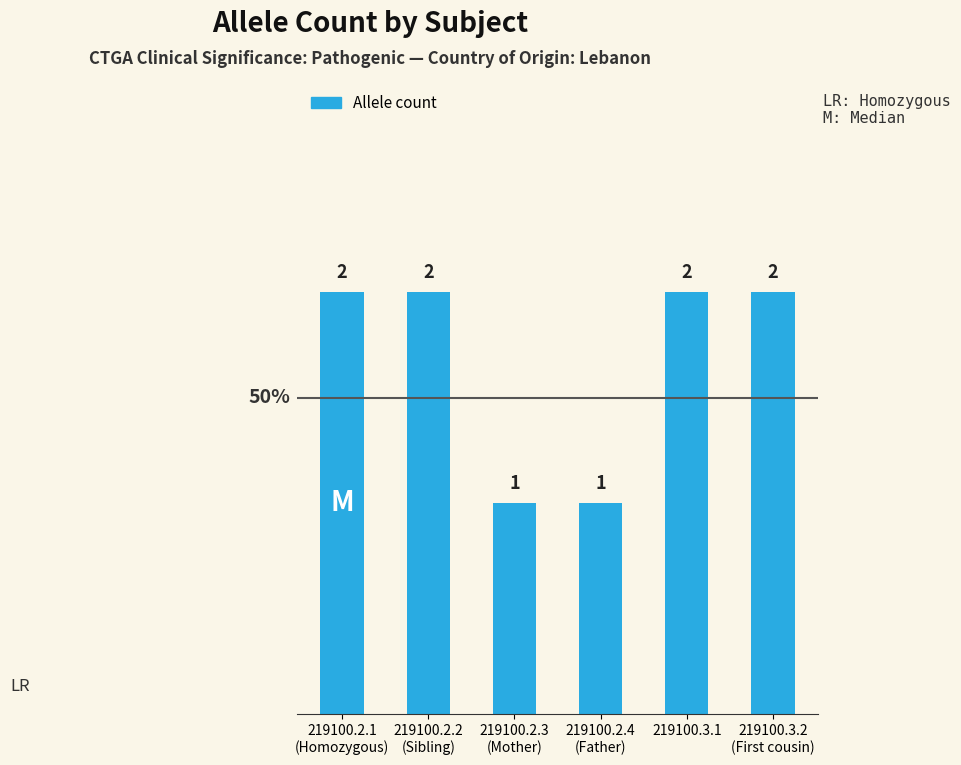

What is the value of the 4th bar from the left?

1